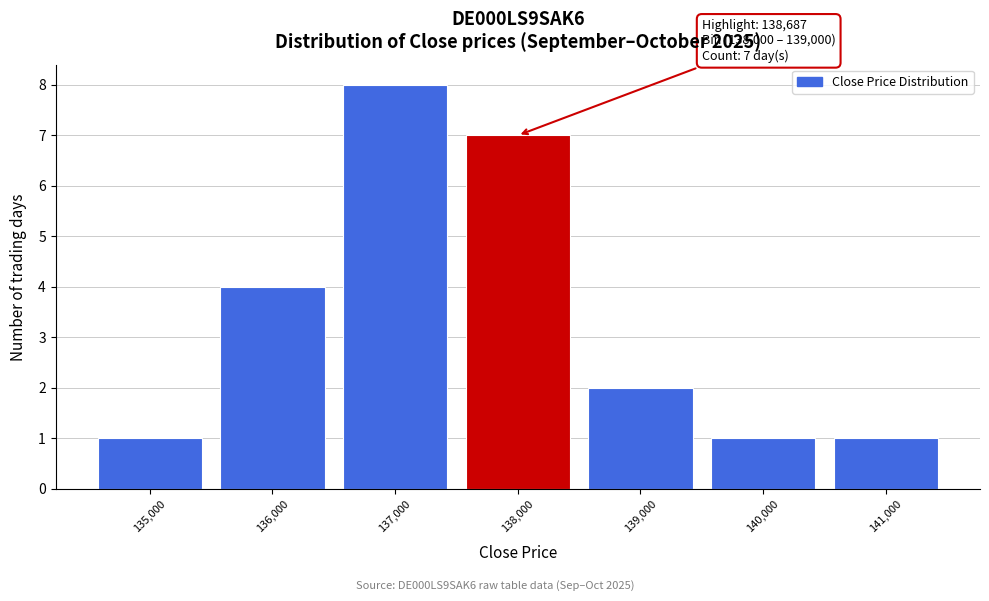

Reading right to left, what are all the values shown in this chart?

141,000=1	140,000=1	139,000=2	138,000=7	137,000=8	136,000=4	135,000=1